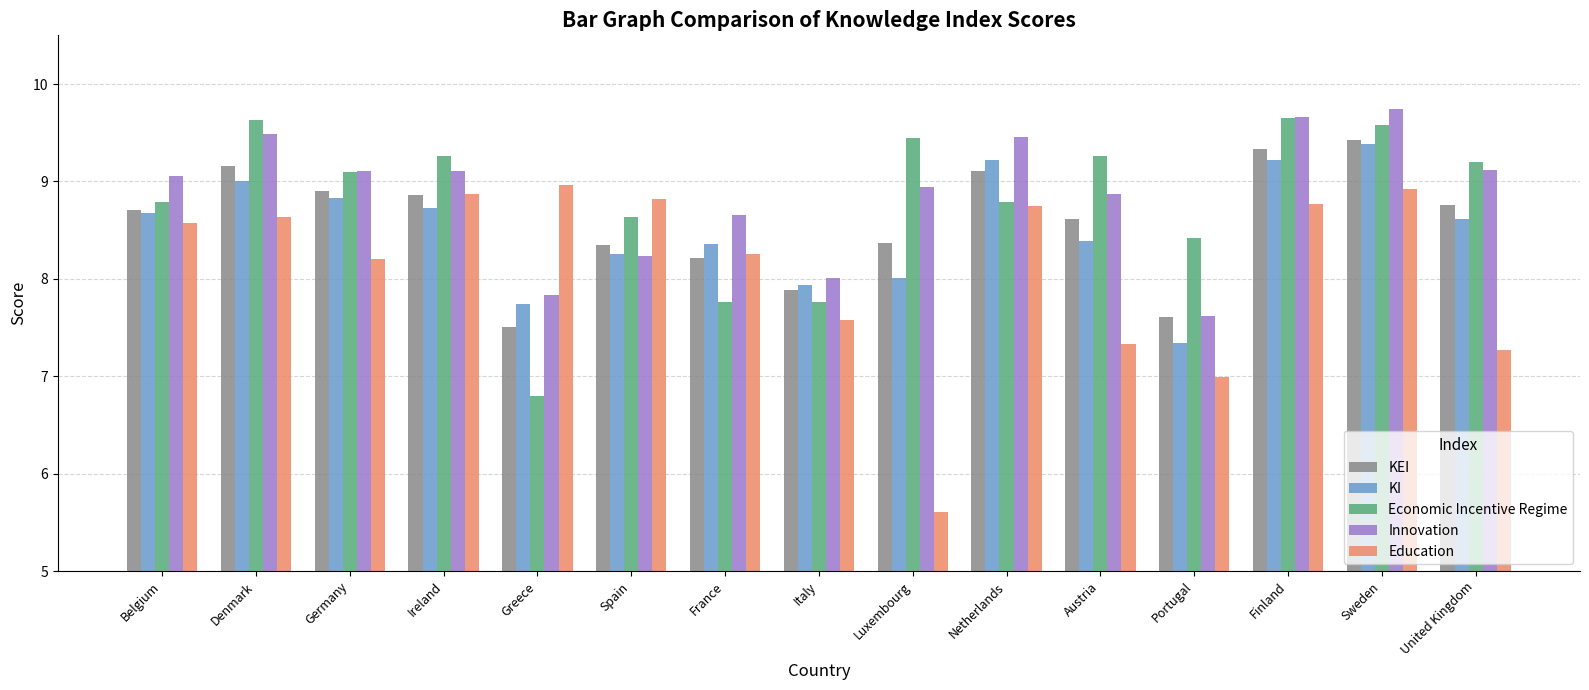

Rank the series by their maximum value, from lowest to highest.

Education, KI, KEI, Economic Incentive Regime, Innovation